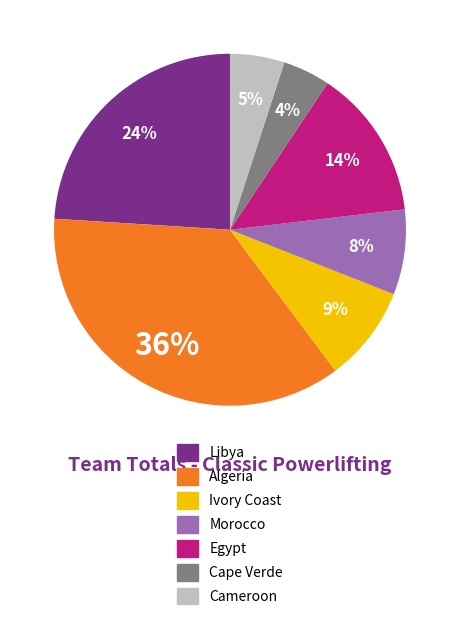

What is the largest slice in the pie chart?

Algeria